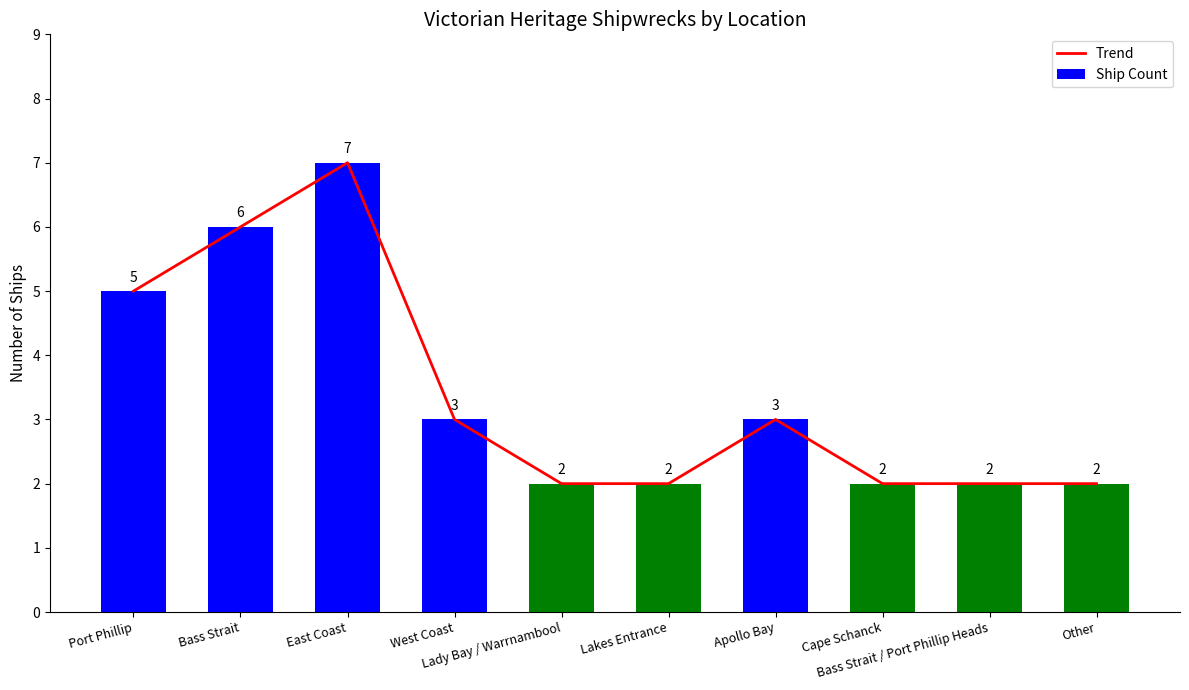

Is the value of Ship Count at East Coast greater than the value of Trend at Bass Strait?

Yes